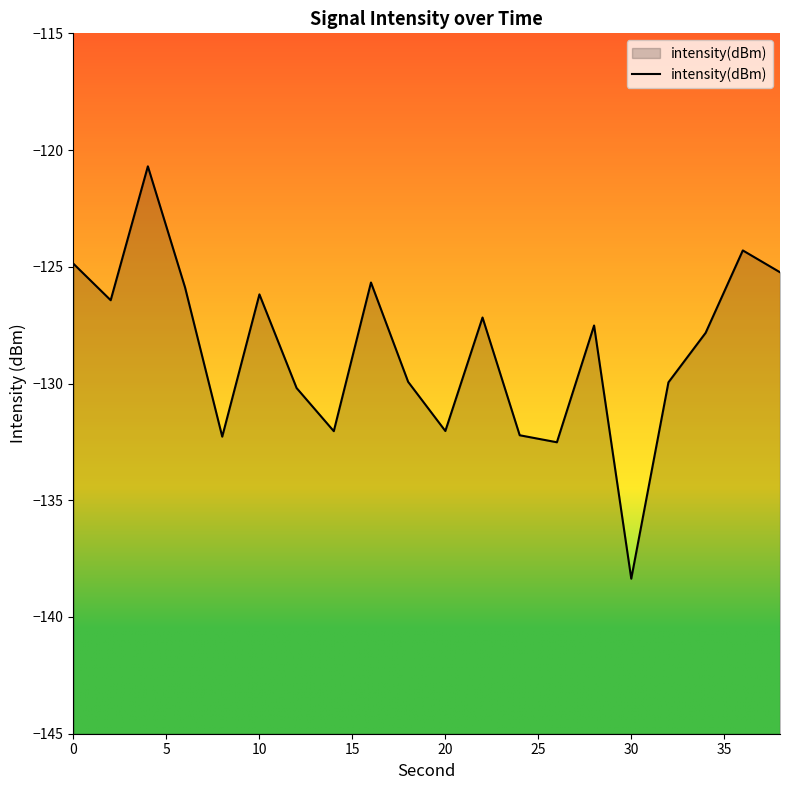

The value at 30 is -227.0. True or false?

False